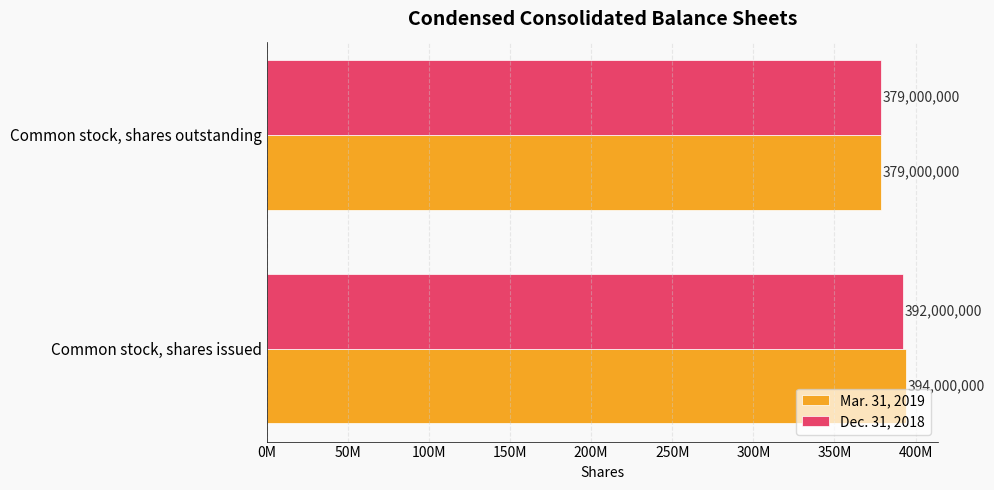

What is the sum of all Mar. 31, 2019 values?

773000000